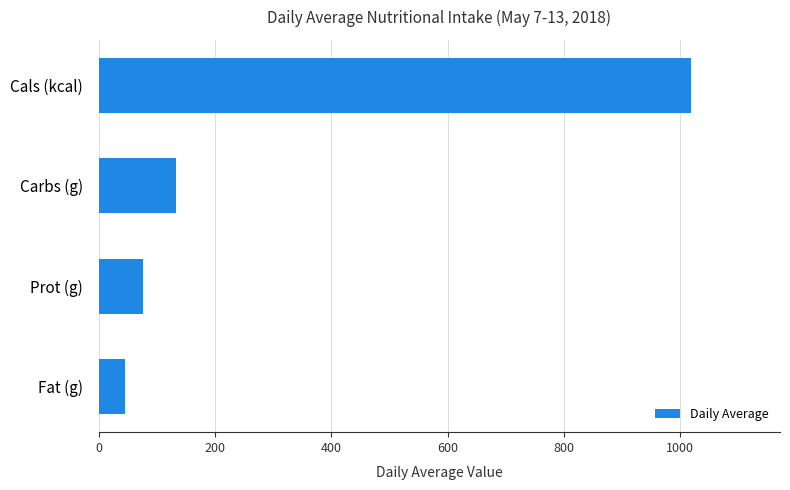

What is the difference between the maximum and second lowest values?

942.9